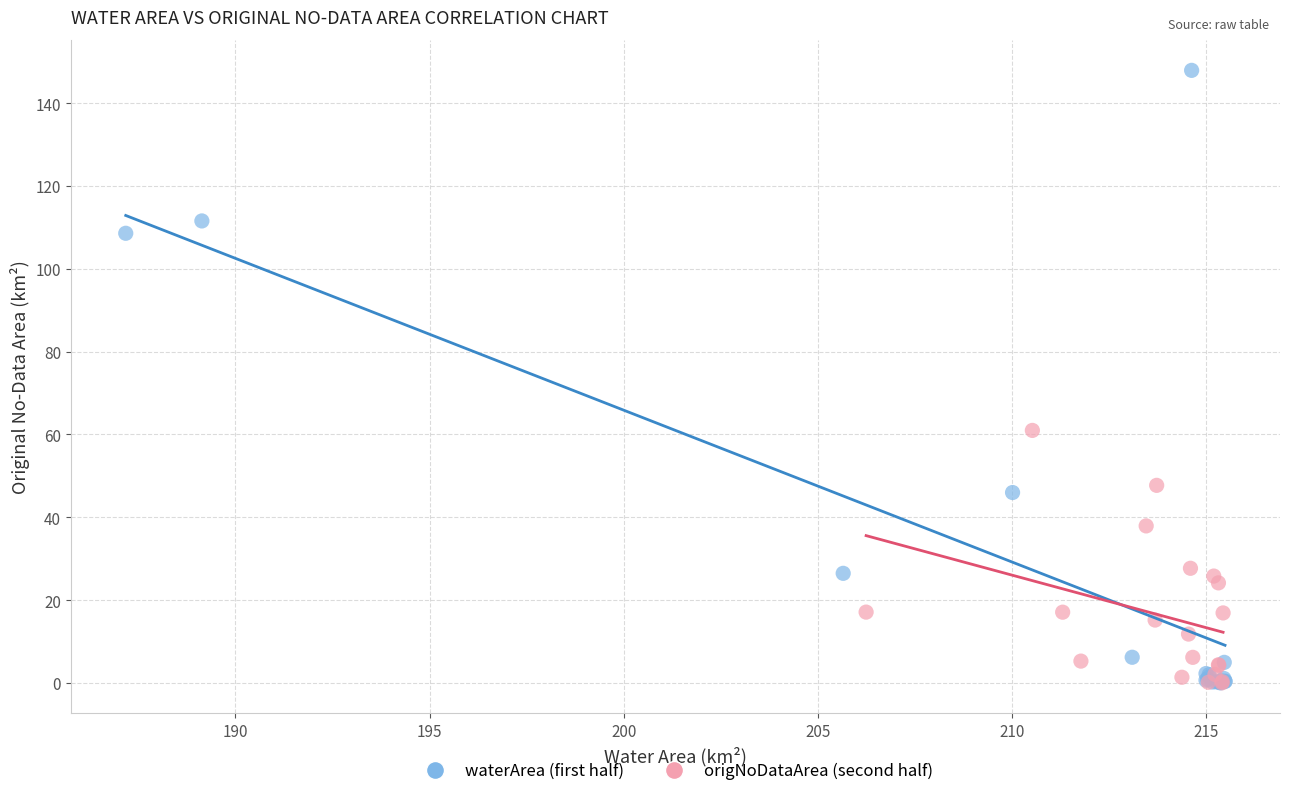

Which series contains the highest Y value?

waterArea (first half)